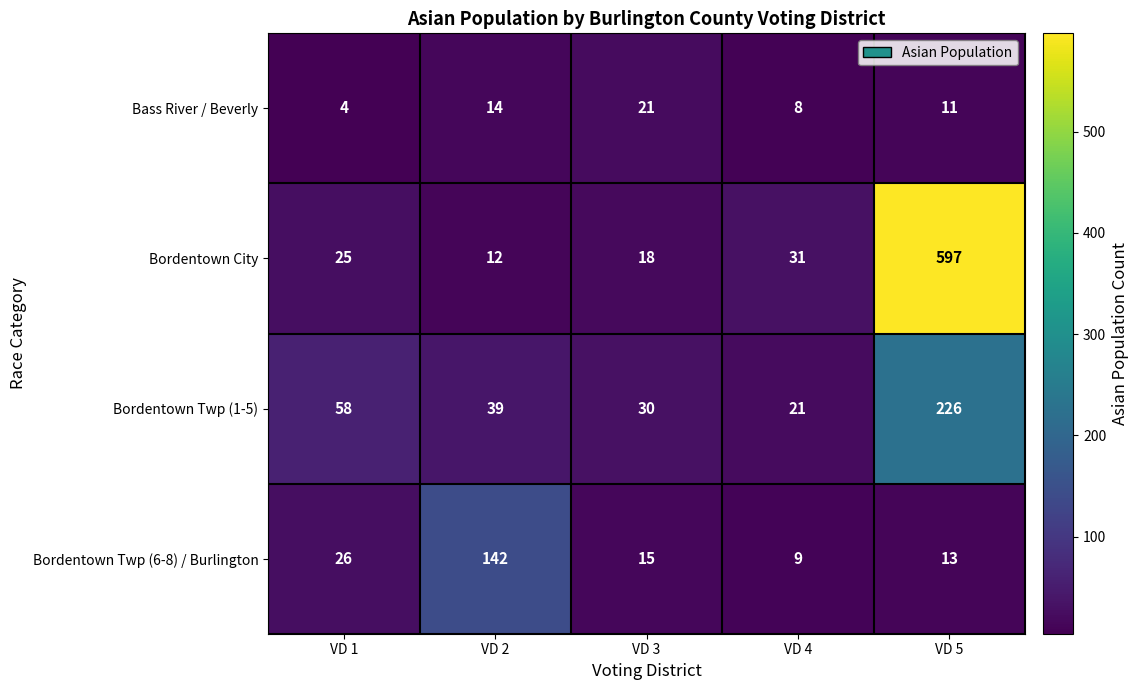

Rank the series by their maximum value, from highest to lowest.

Bordentown City, Bordentown Twp (1-5), Bordentown Twp (6-8) / Burlington, Bass River / Beverly